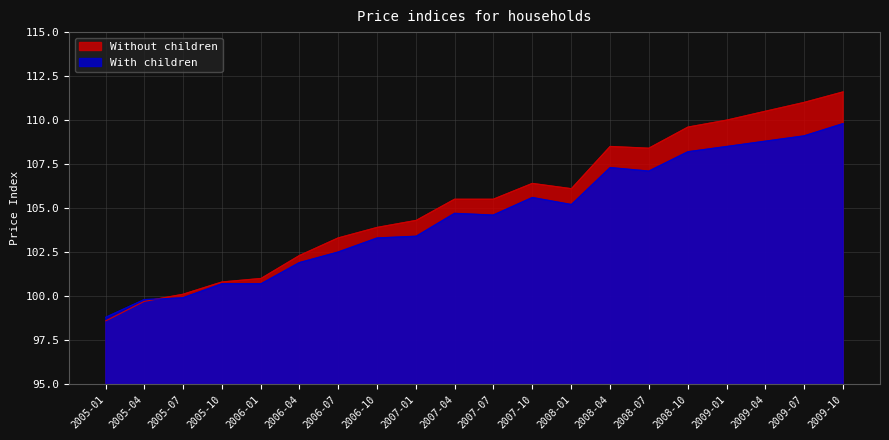

What is the sum of the With children values at 2005-07 and 2009-10?

209.7